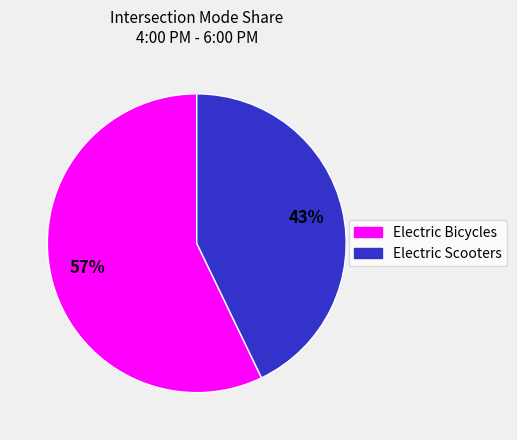

To the nearest percent, what is the average slice percentage?

50%